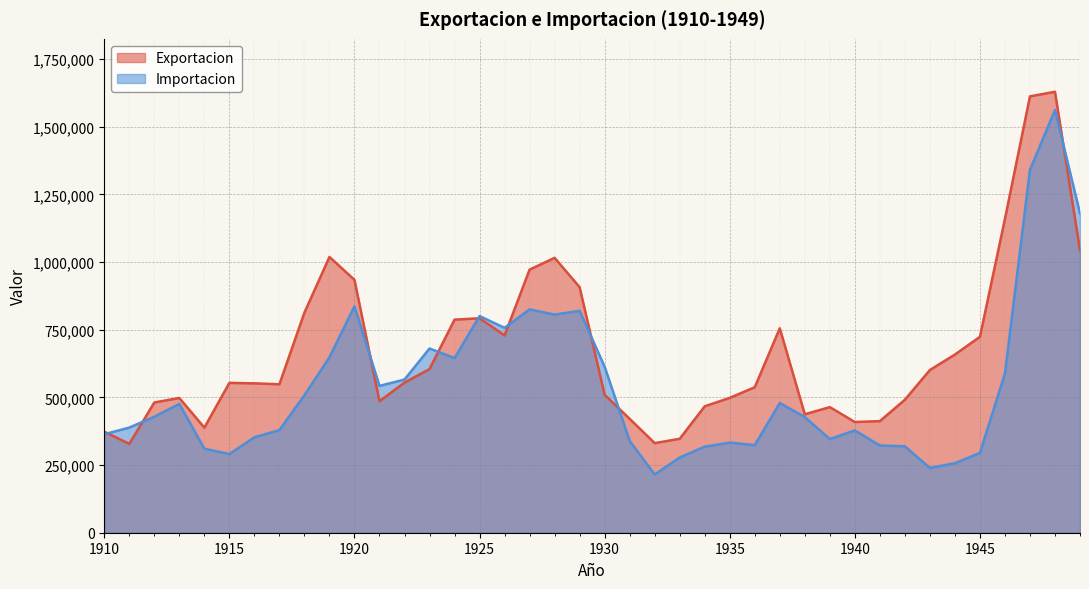

True or false: Importacion has more than 1 points higher than both neighbors.

True